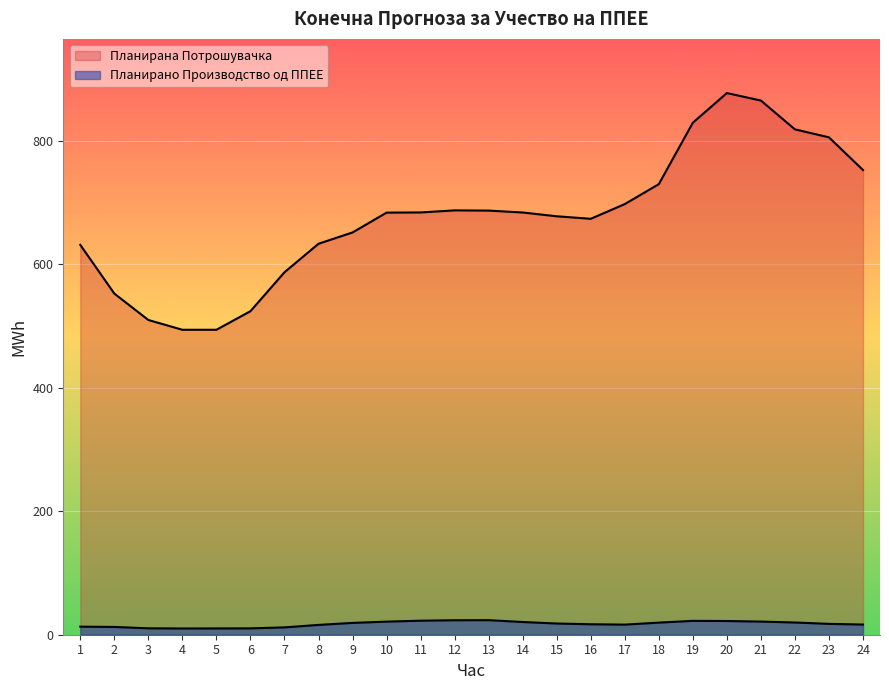

What is the minimum value shown in the chart?

10.1